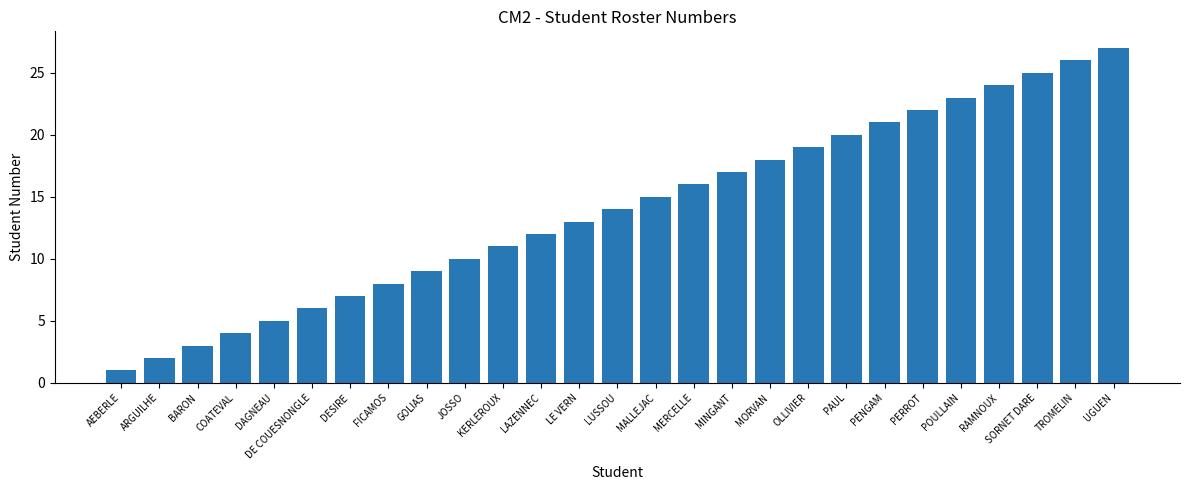

Reading left to right, what are all the values shown in this chart?

1	2	3	4	5	6	7	8	9	10	11	12	13	14	15	16	17	18	19	20	21	22	23	24	25	26	27